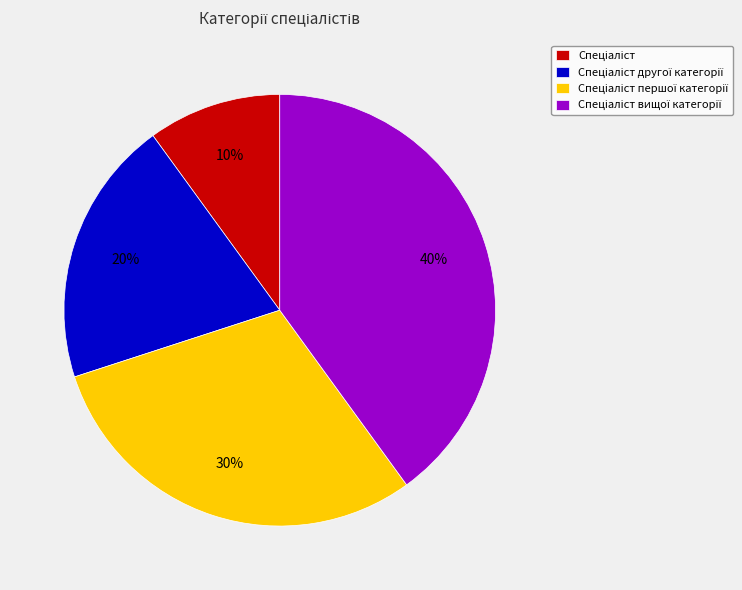

To the nearest percent, what is the average slice percentage?

25%